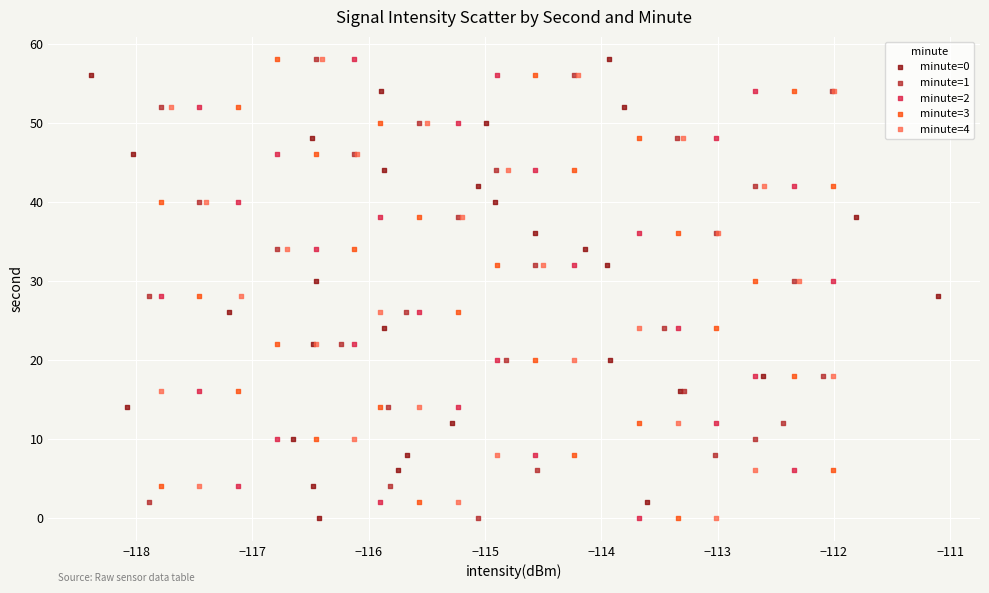

What are all the series names shown in the legend?

minute=0, minute=1, minute=2, minute=3, minute=4